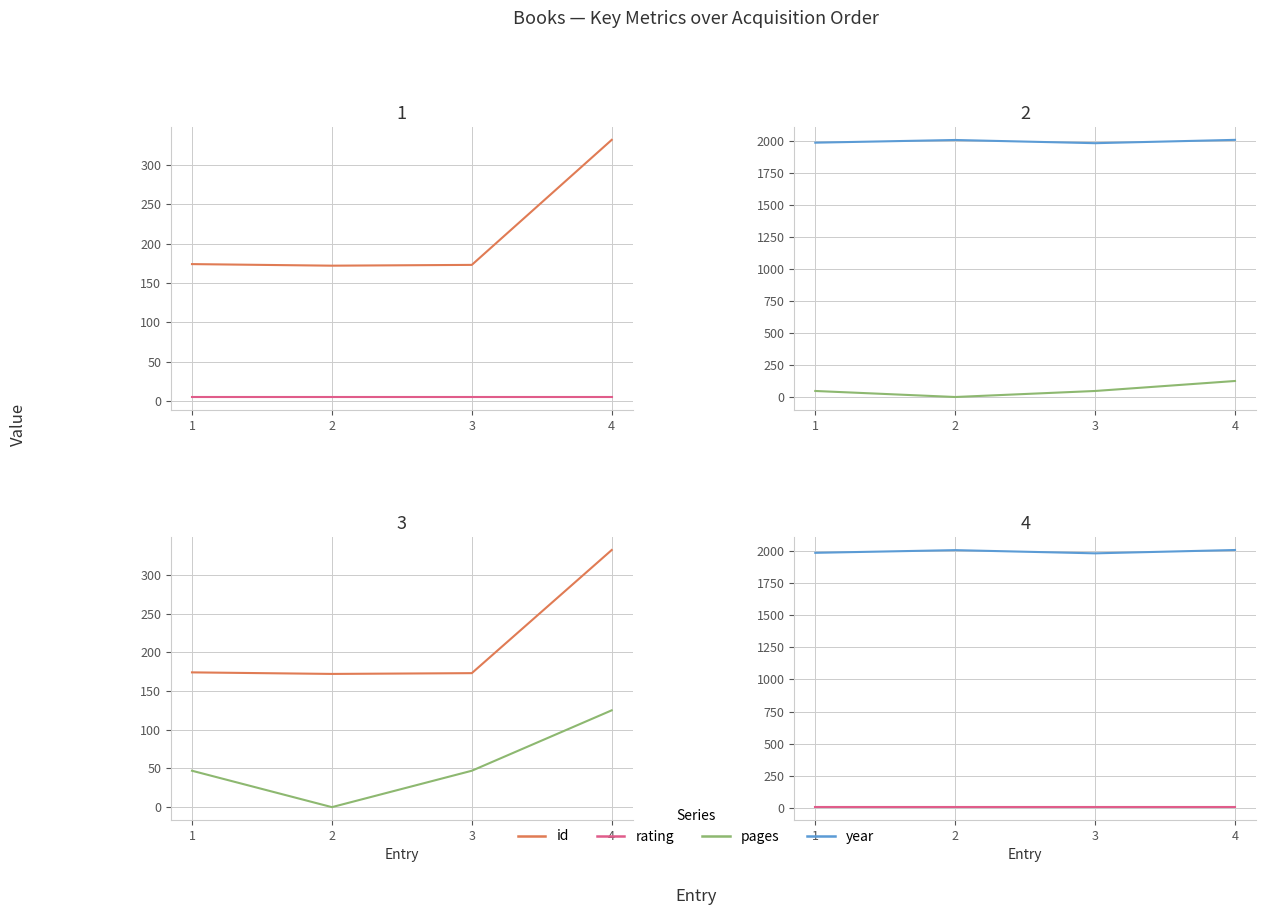

What are all the series names shown in the legend?

id, rating, pages, year